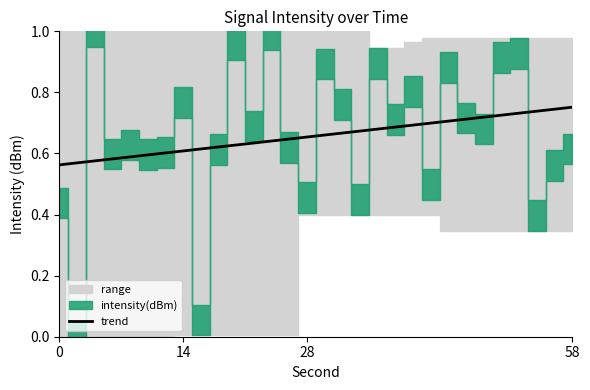

True or false: trend has a value of 0.8 at 14.

False